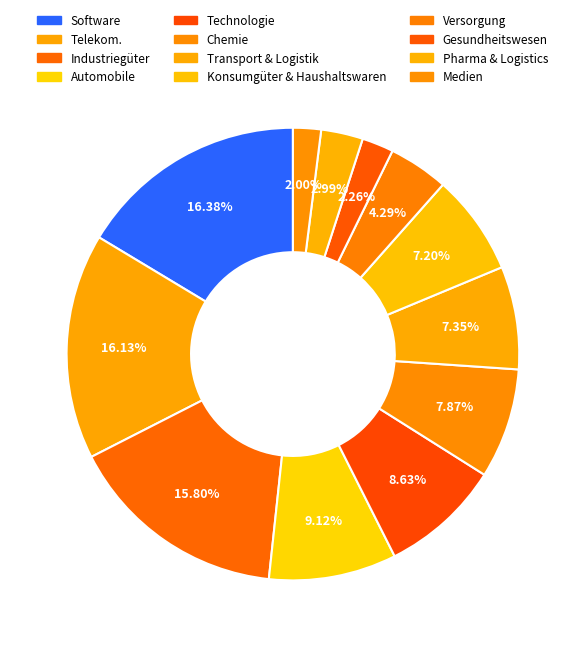

To the nearest percent, what is the average slice percentage?

8%